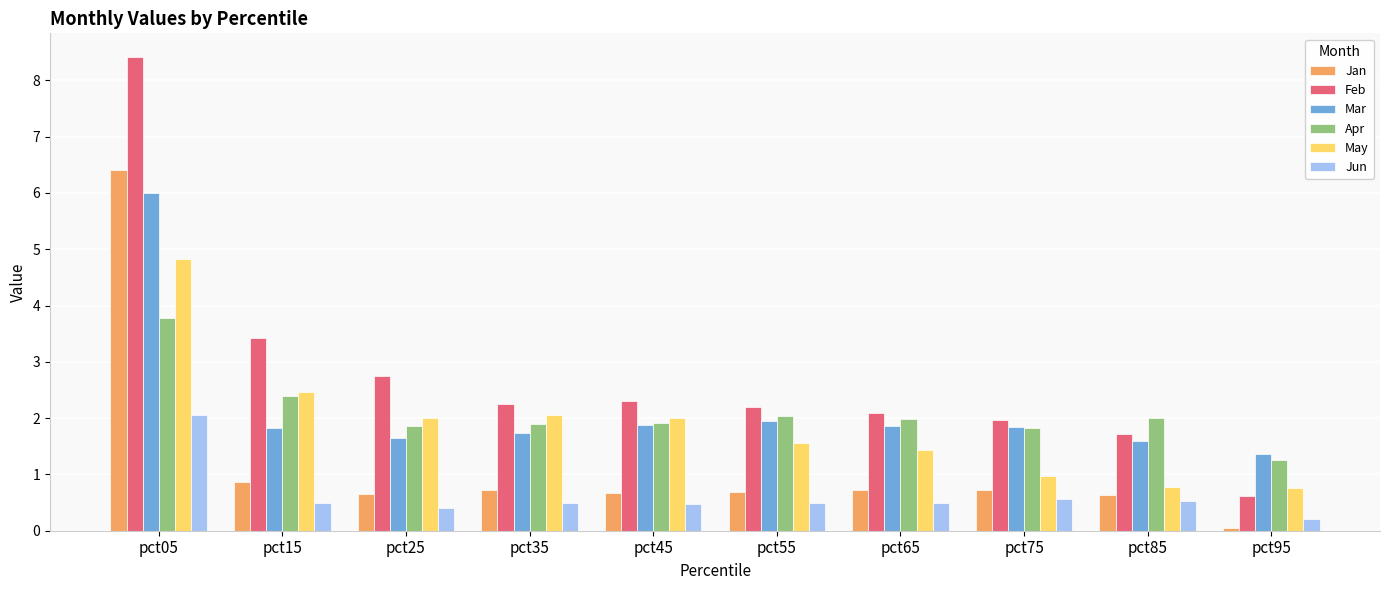

Rank the series by their maximum value, from lowest to highest.

Jun, Apr, May, Mar, Jan, Feb